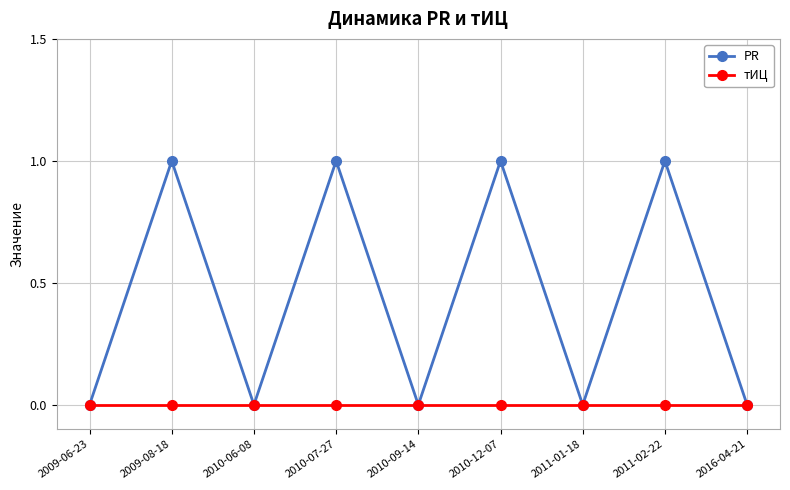

Rank the series by their average value, from highest to lowest.

PR, тИЦ